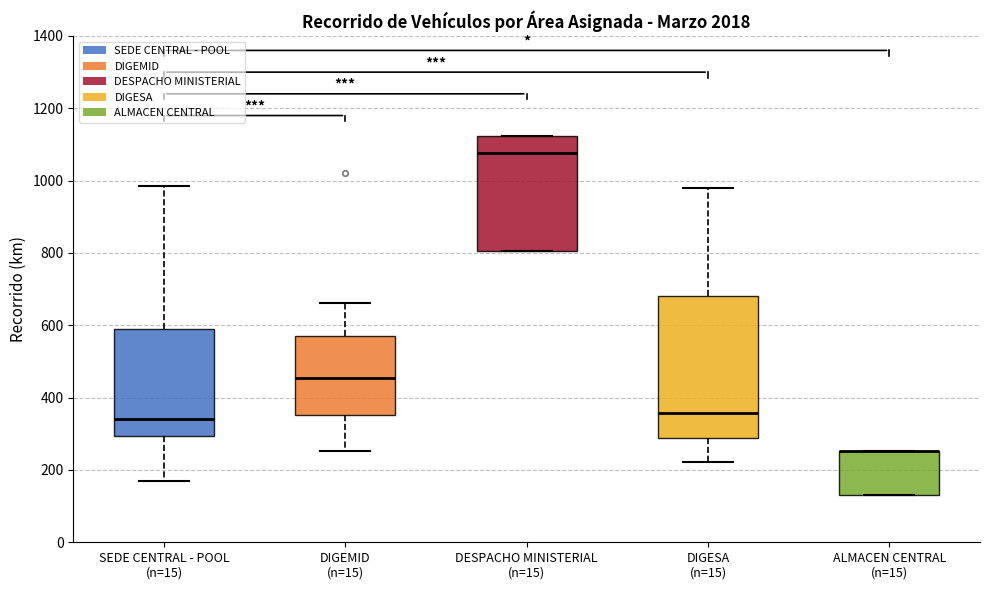

Reading left to right, transcribe this box plot: for each box, give where its median line is, the range the box spans, and where its two whiskers end, as read against the y-axis. The values are not printed on the chart, so give them approximately, as read against the axis.

SEDE CENTRAL - POOL (n=15): median 340, box 300 to 600, whiskers 160 to 980
DIGEMID (n=15): median 460, box 360 to 560, whiskers 260 to 660
DESPACHO MINISTERIAL (n=15): median 1080, box 800 to 1120, whiskers 800 to 1120
DIGESA (n=15): median 360, box 280 to 680, whiskers 220 to 980
ALMACEN CENTRAL (n=15): median 260 (drawn on the box's upper edge), box 140 to 260, whiskers 140 to 260